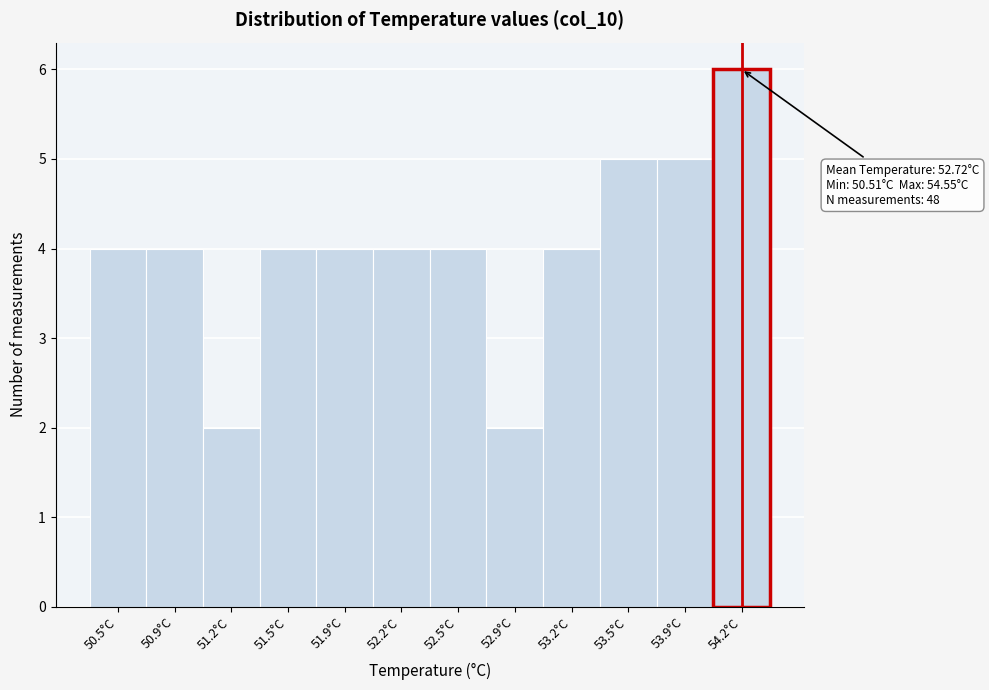

Reading left to right, extract all data points from this chart.

4	4	2	4	4	4	4	2	4	5	5	6